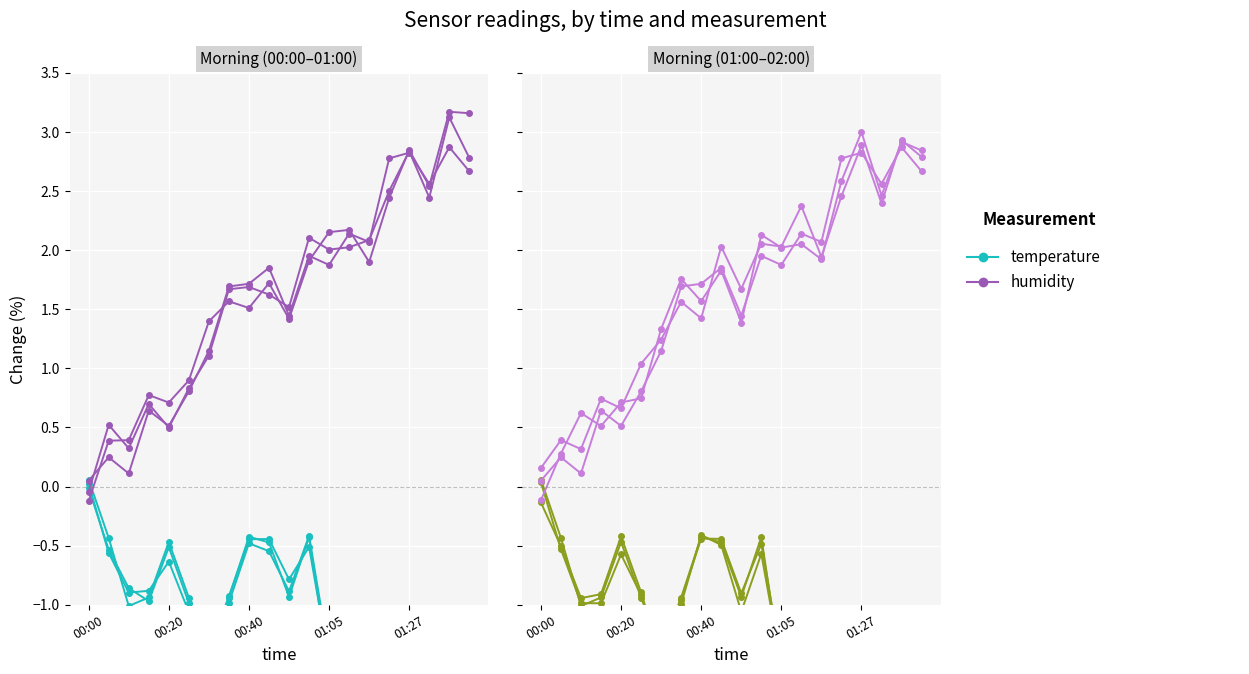

Reading right to left, list all the values displayed in this chart.

temperature: -1.8	-1.5	-1.8	-1.9	-2.0	-2.0	-1.5	-1.6	-0.4	-0.9	-0.5	-0.4	-0.9	-1.4	-0.9	-0.5	-0.9	-1.0	-0.4	0.1
humidity: 2.7	2.9	2.6	2.8	2.8	2.1	2.1	1.9	2.0	1.4	1.9	1.7	1.7	1.1	0.8	0.5	0.6	0.1	0.2	0.0